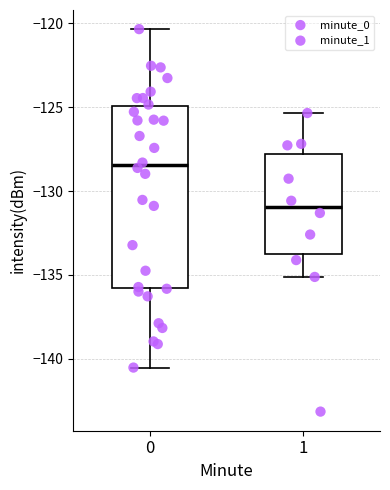

Comparing the boxes themselves (not the whiskers), which one is the tallest?

0